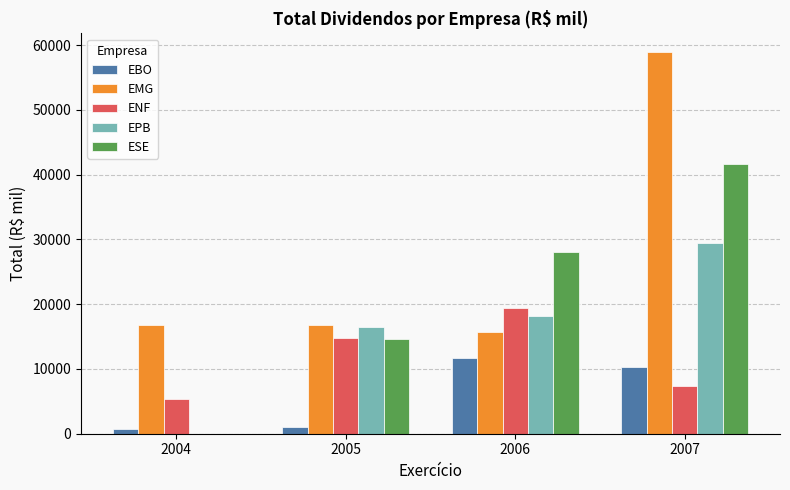

What is the maximum value shown in the chart?

58863